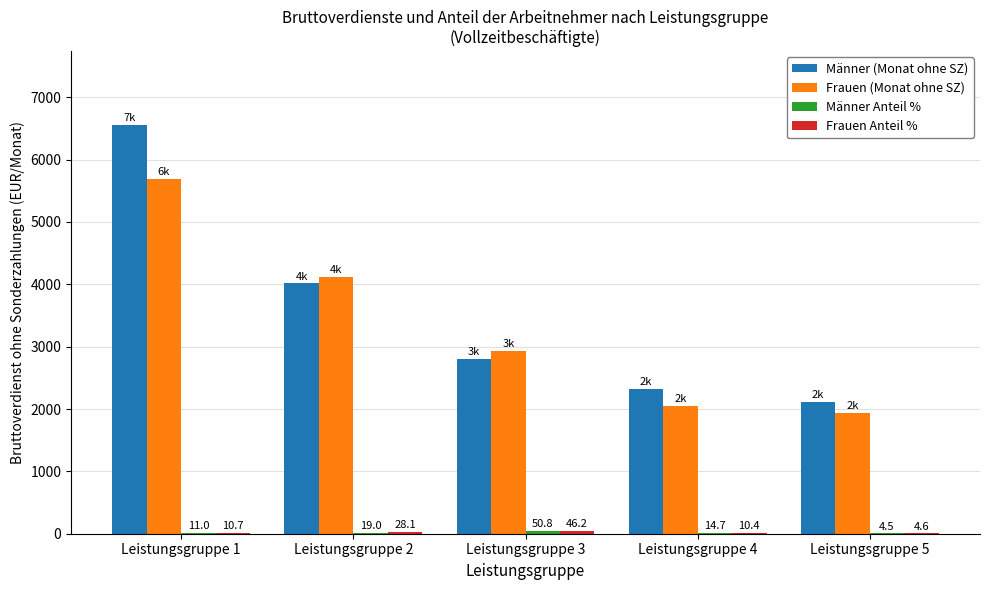

The value of Frauen (Monat ohne SZ) at Leistungsgruppe 4 is 1288.4. True or false?

False